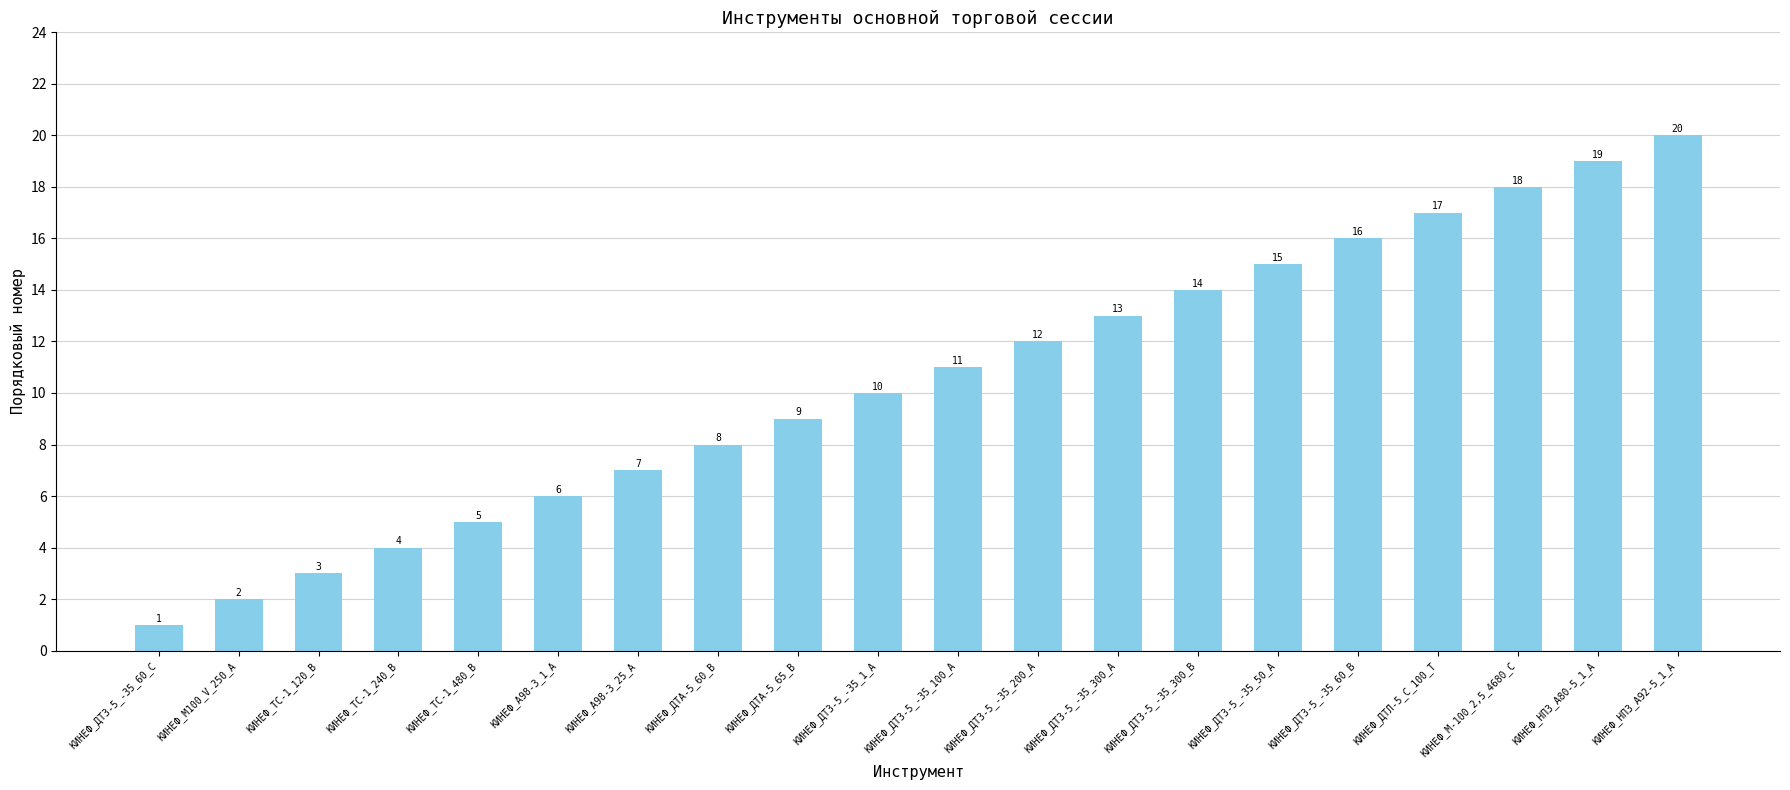

What value does the data have at КИНЕФ_ТС-1_240_В?

4